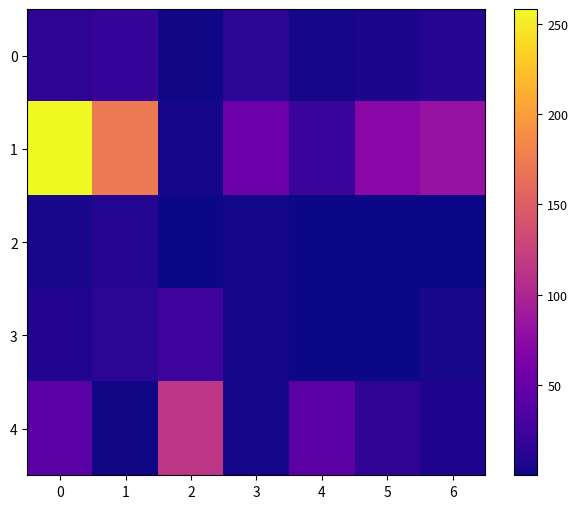

What is the spread (max minus min) of values at 3?

50.5